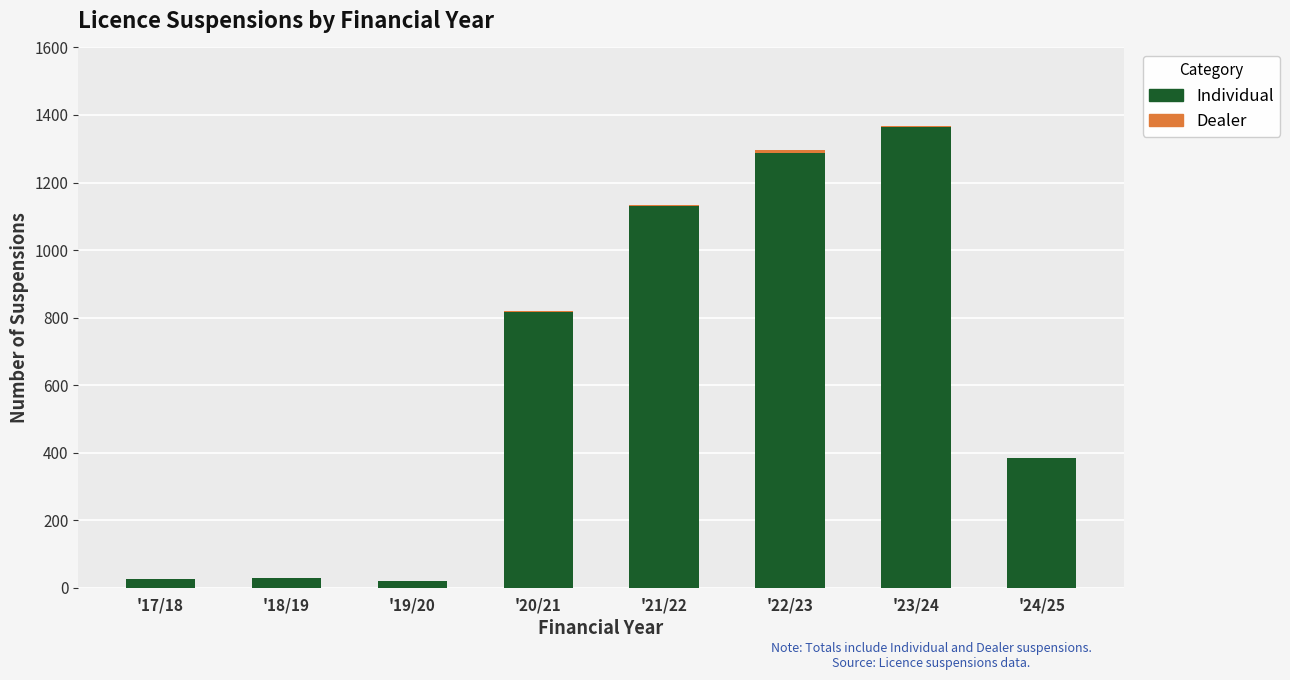

Where is Individual nearest to the value 692?

'20/21